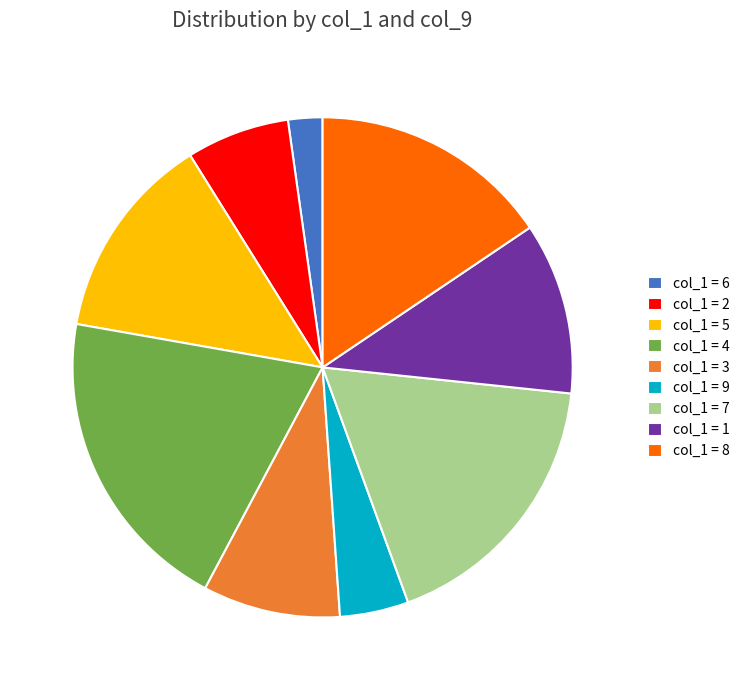

Combined, do col_1 = 5 and col_1 = 2 account for over 50%?

No